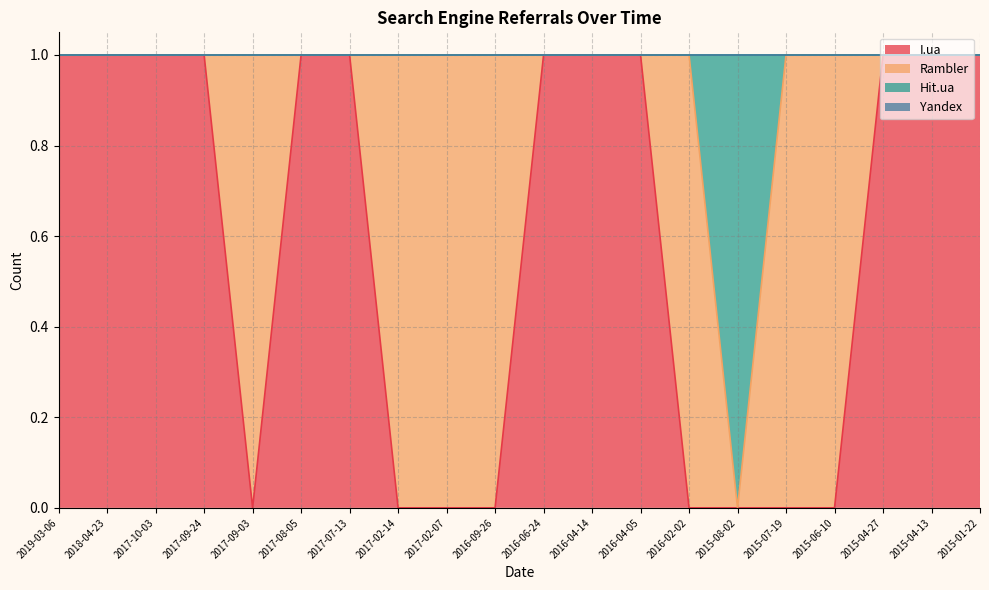

How many lines are shown in the chart?

4